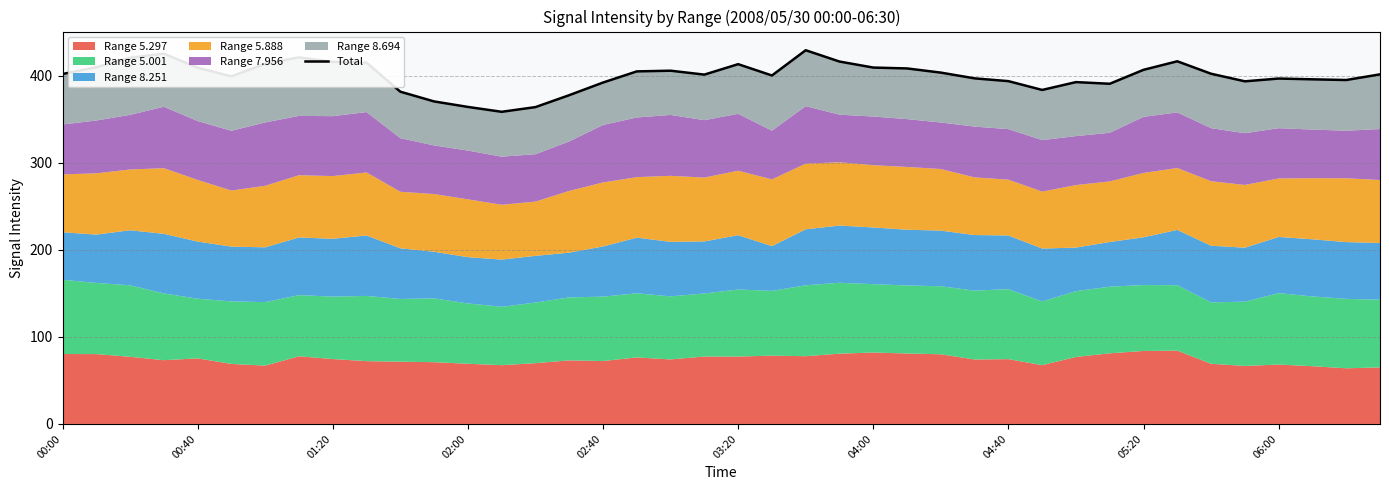

Does the chart have visible grid lines?

Yes